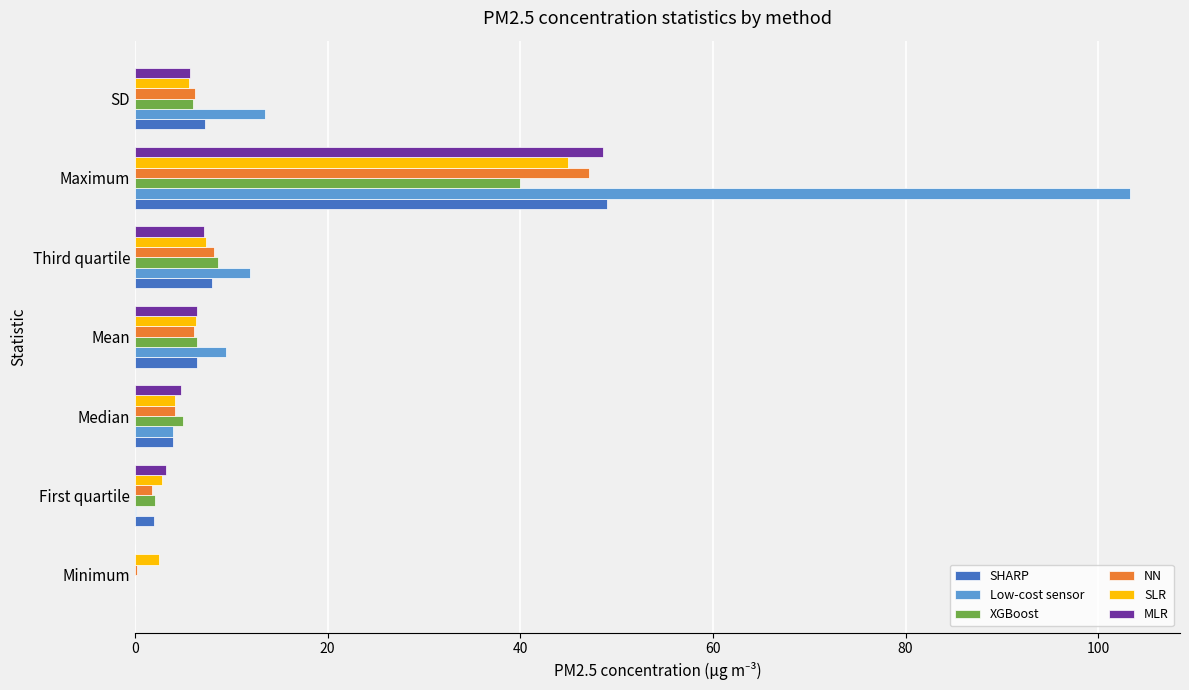

What are all the series names shown in the legend?

SHARP, Low-cost sensor, XGBoost, NN, SLR, MLR